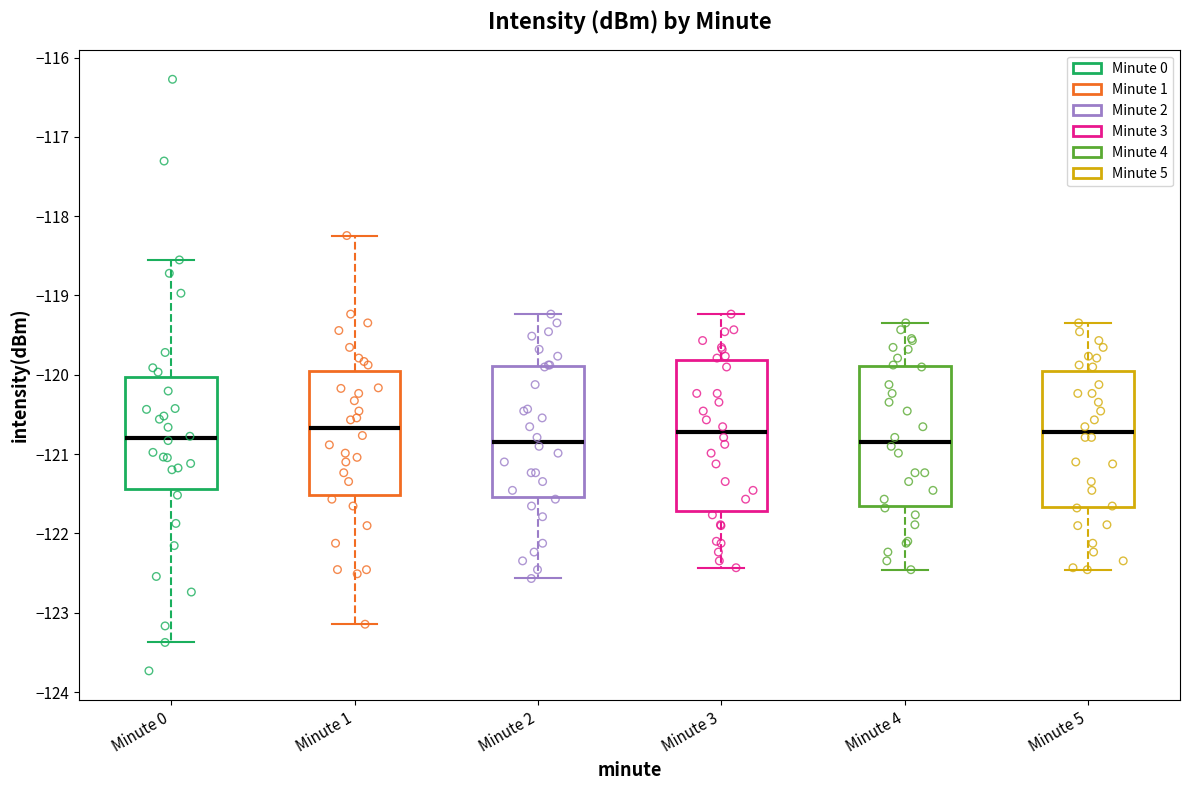

Comparing the boxes themselves (not the whiskers), which one is the tallest?

Minute 3